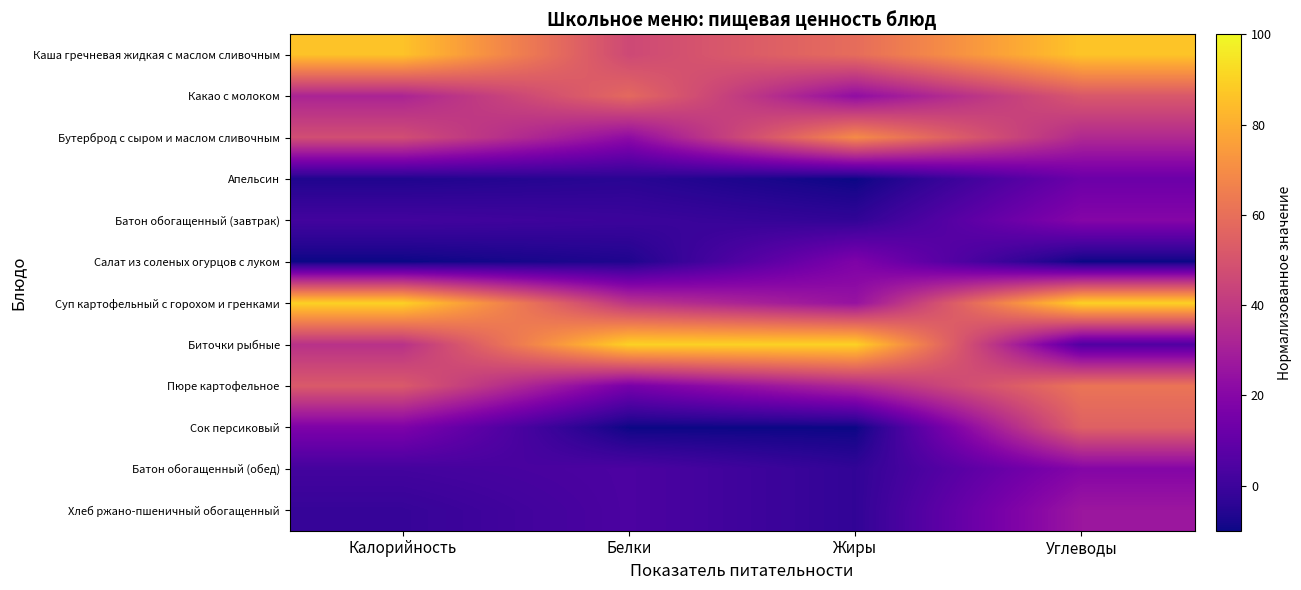

List the series in order of their peak value, lowest first.

Апельсин, Салат из соленых огурцов с луком, Батон обогащенный (завтрак), Батон обогащенный (обед), Хлеб ржано-пшеничный обогащенный, Сок персиковый, Какао с молоком, Пюре картофельное, Бутерброд с сыром и маслом сливочным, Каша гречневая жидкая с маслом сливочным, Биточки рыбные, Суп картофельный с горохом и гренками